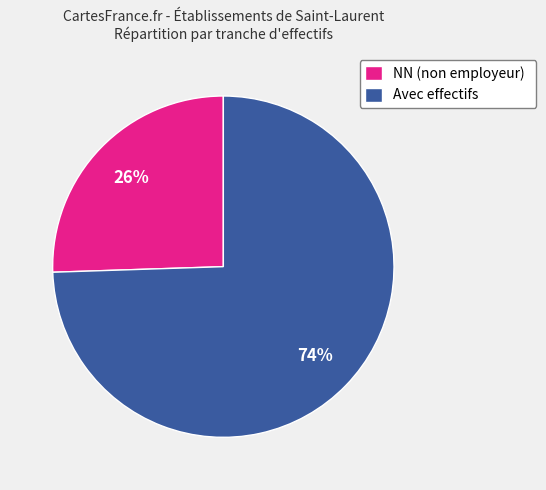

Which has a higher value, Avec effectifs or NN (non employeur)?

Avec effectifs